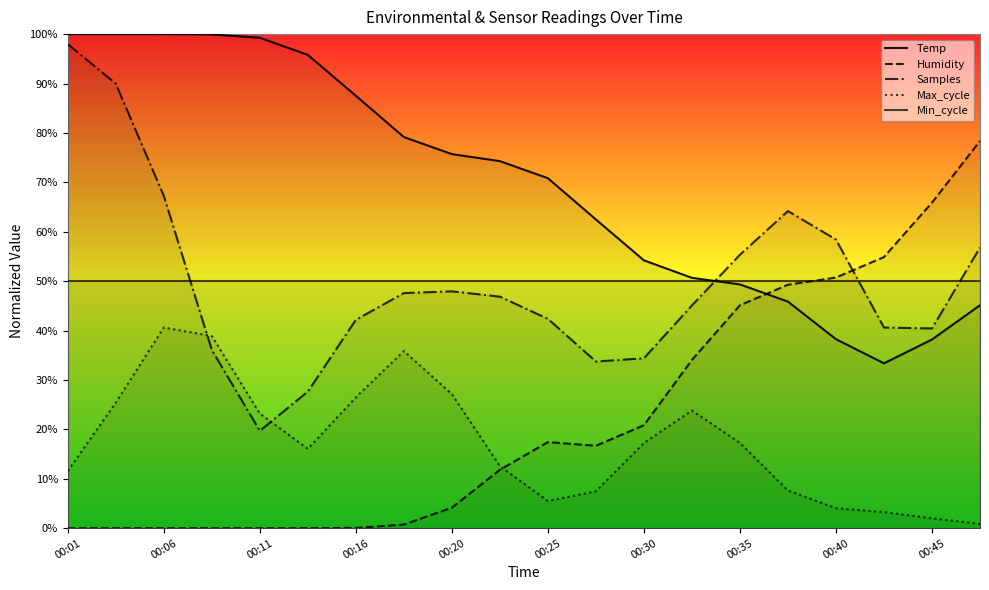

Which category has the lowest value across all series?

00:01